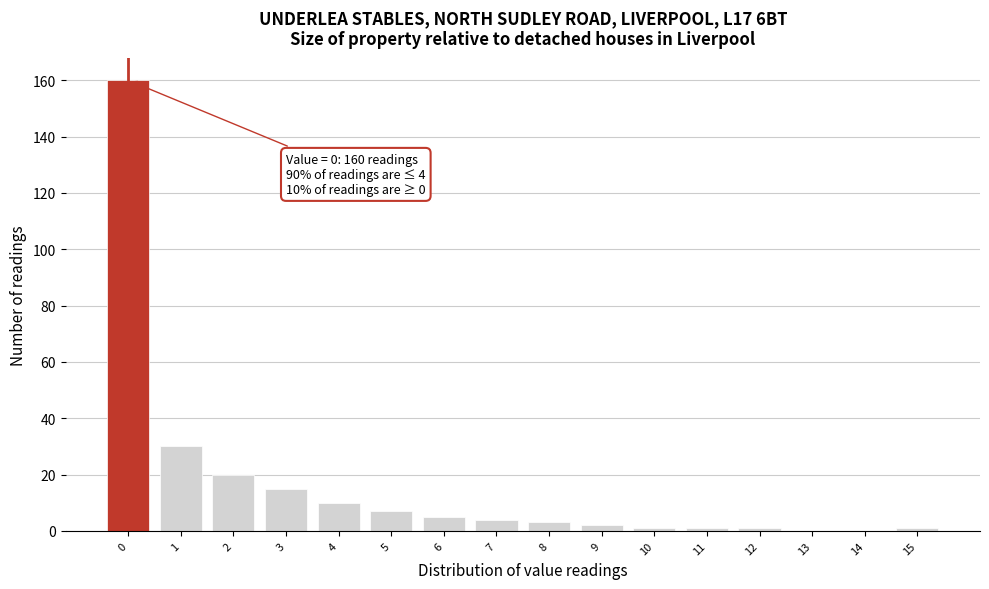

Which range on the x-axis has the tallest bar?

-0.5 to 0.5